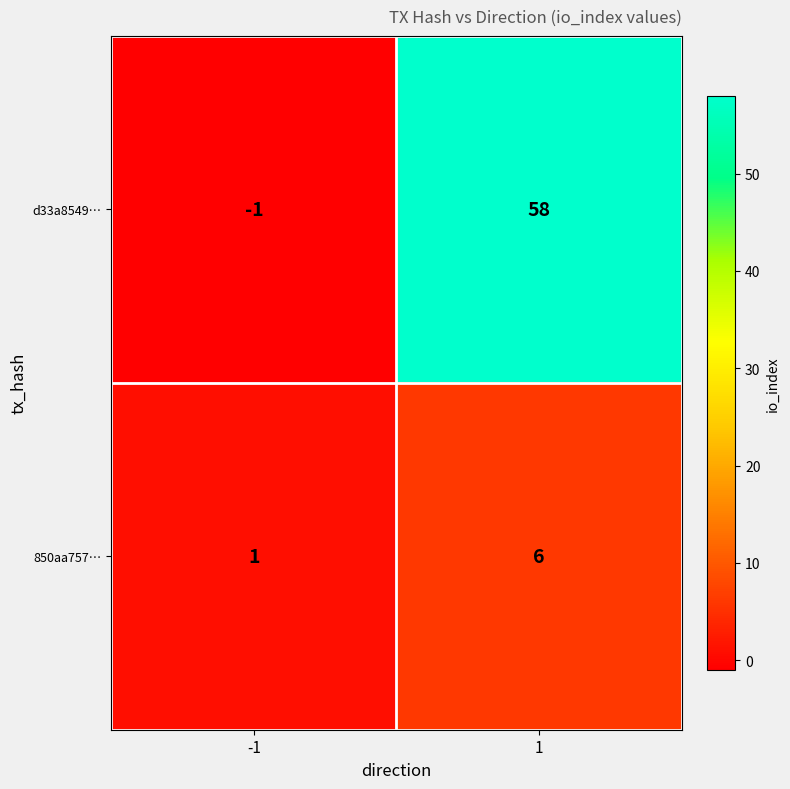

At how many categories does at least one series exceed 11?

1